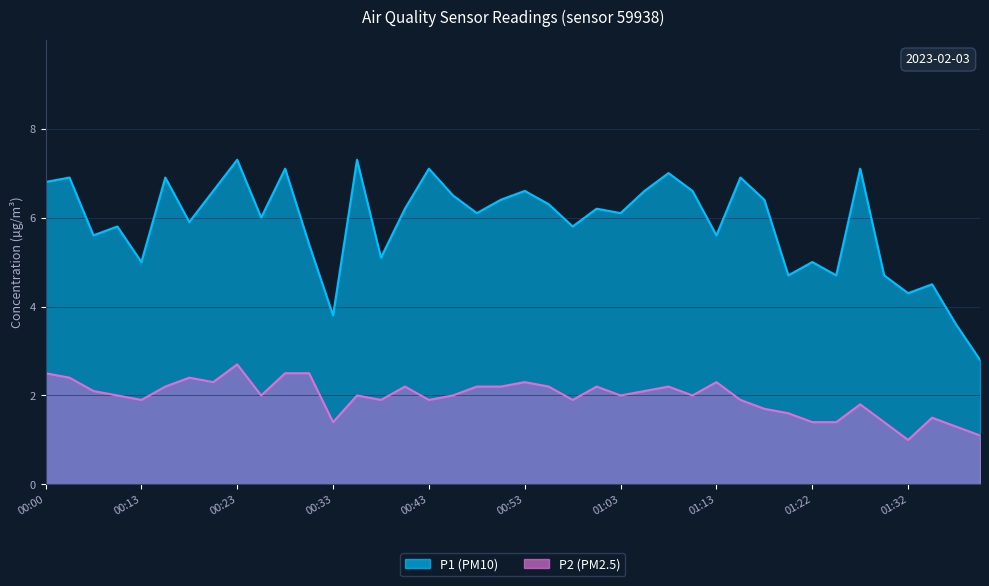

The P1 series shows 5.6 at 00:08. True or false?

True